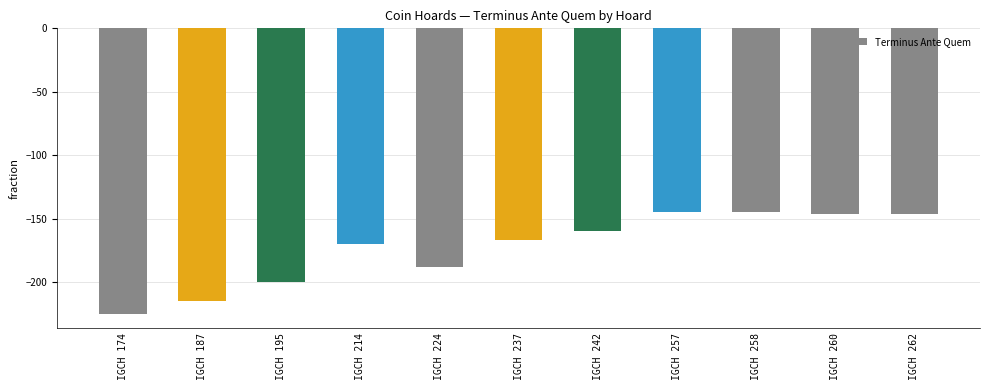

What is the maximum value shown in the chart?

-145